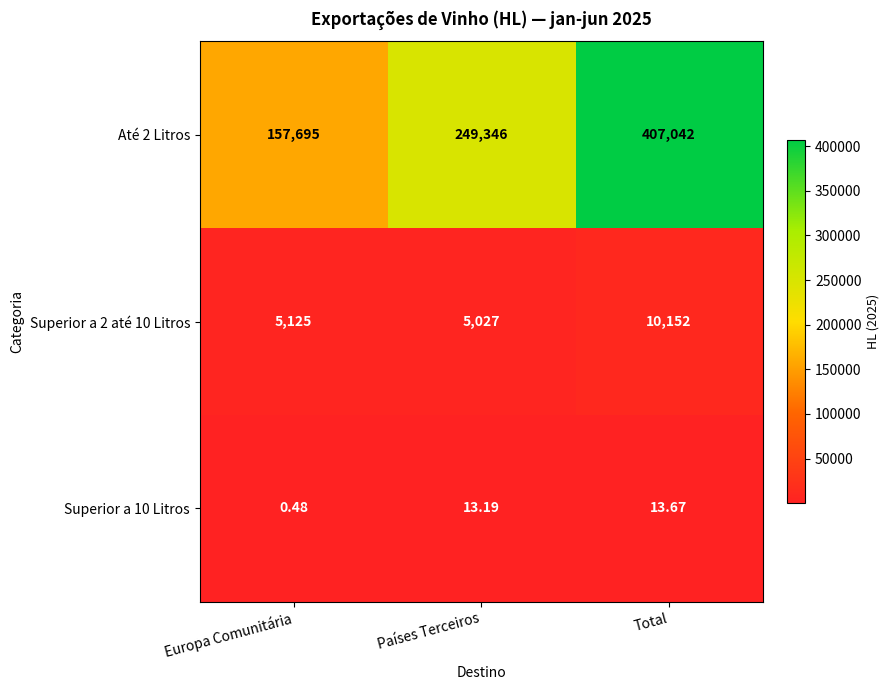

How many series are shown in this chart?

3